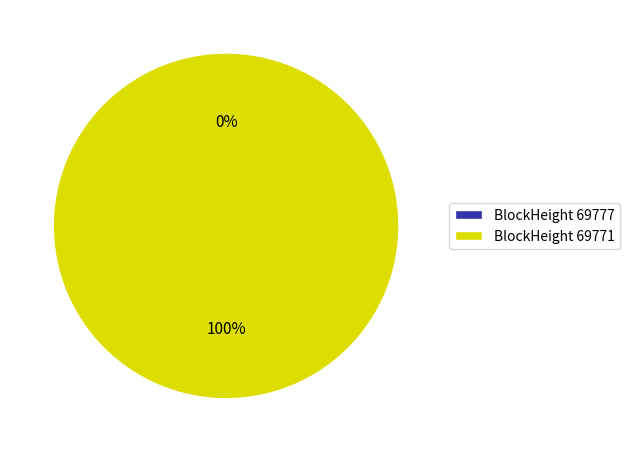

Which slice is the largest?

69771